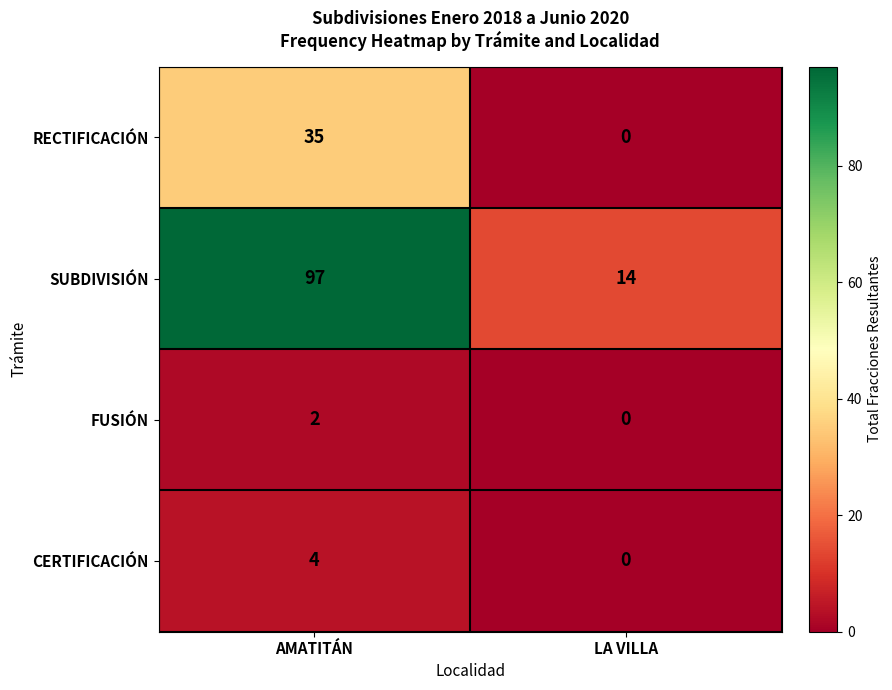

Which series has the widest spread of values?

SUBDIVISIÓN